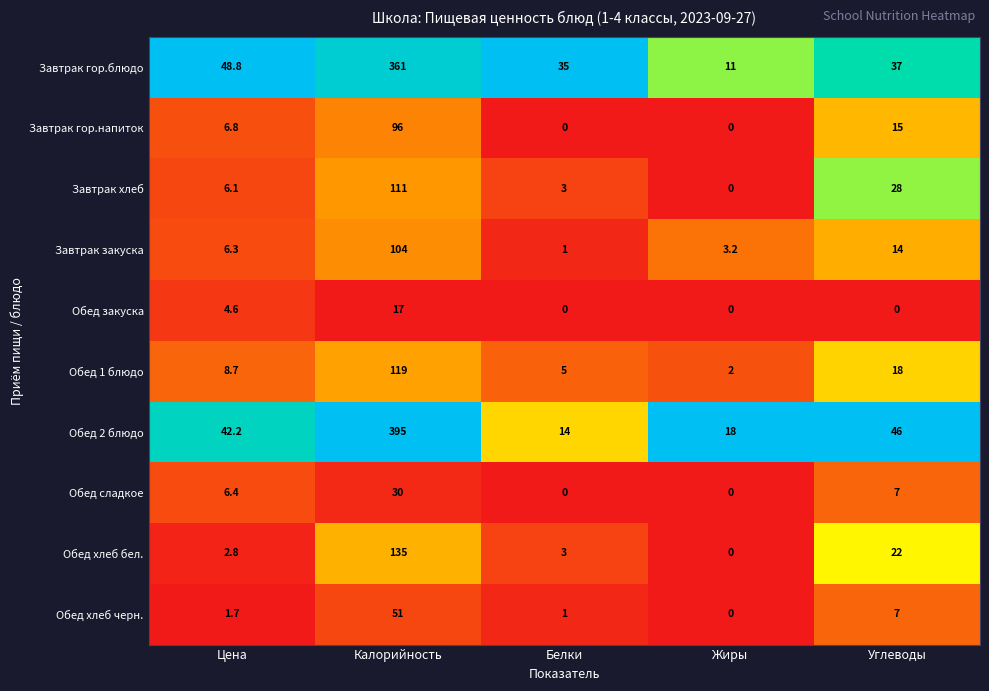

Which series has the widest spread of values?

Обед 2 блюдо